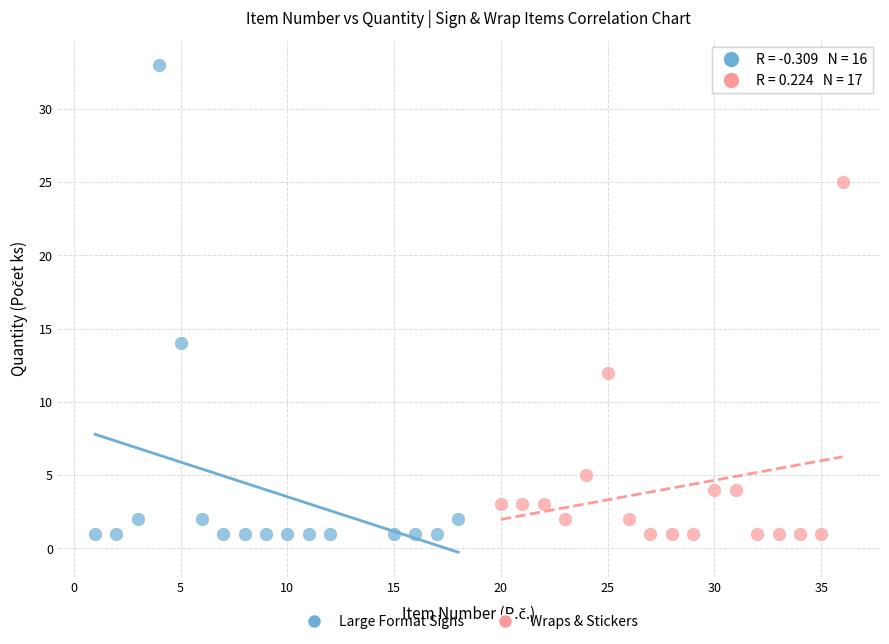

Which series reaches the maximum Y coordinate?

Large Format Signs